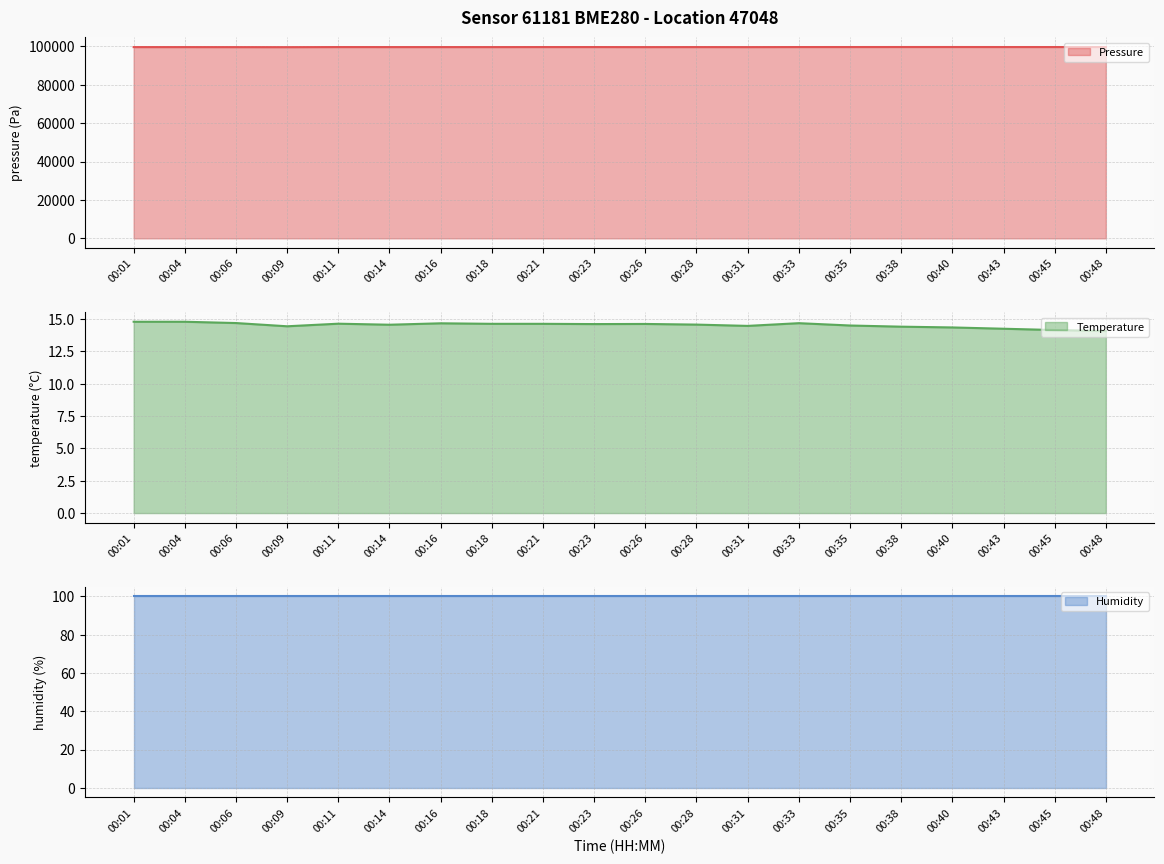

At 00:01, list the series in order from smallest to largest.

temperature line, humidity line, pressure line